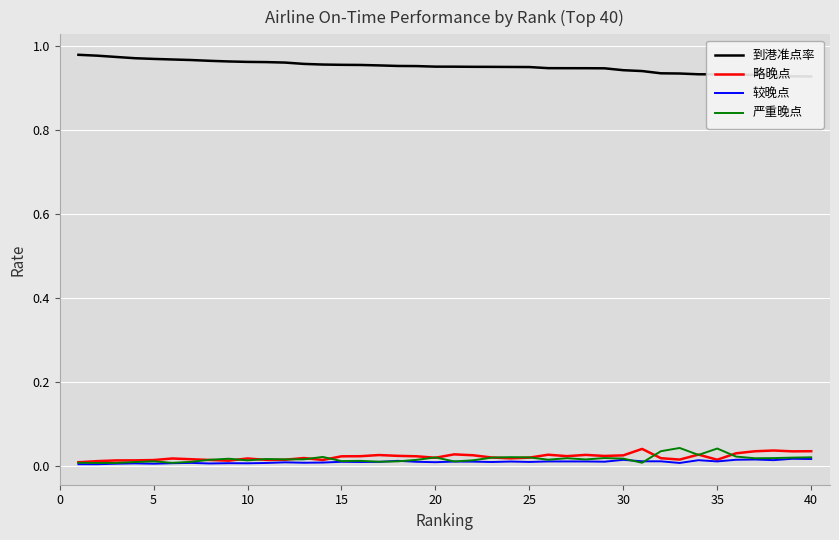

At how many categories does at least one series exceed 0?

40